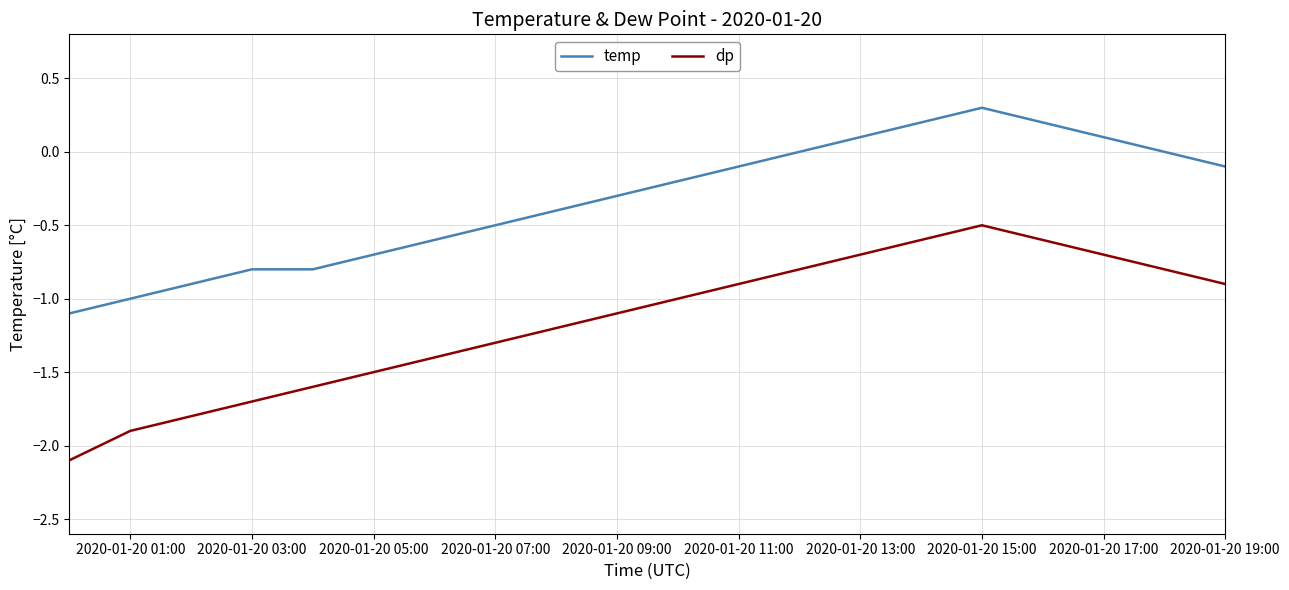

True or false: dp has more than 1 interior local peaks.

False